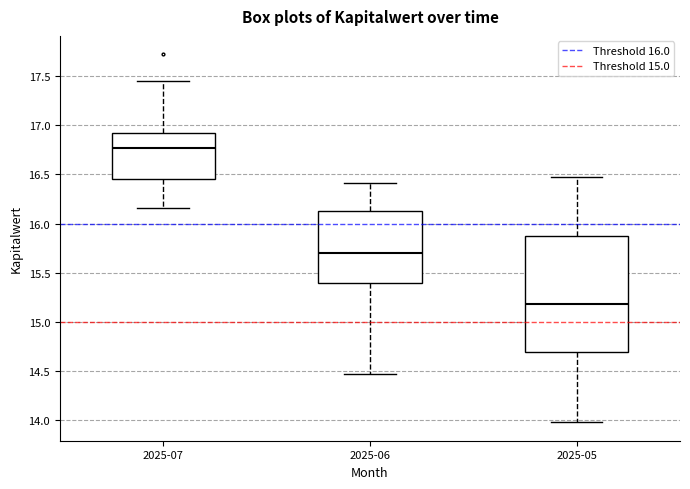

Which box has the lowest median line?

2025-05